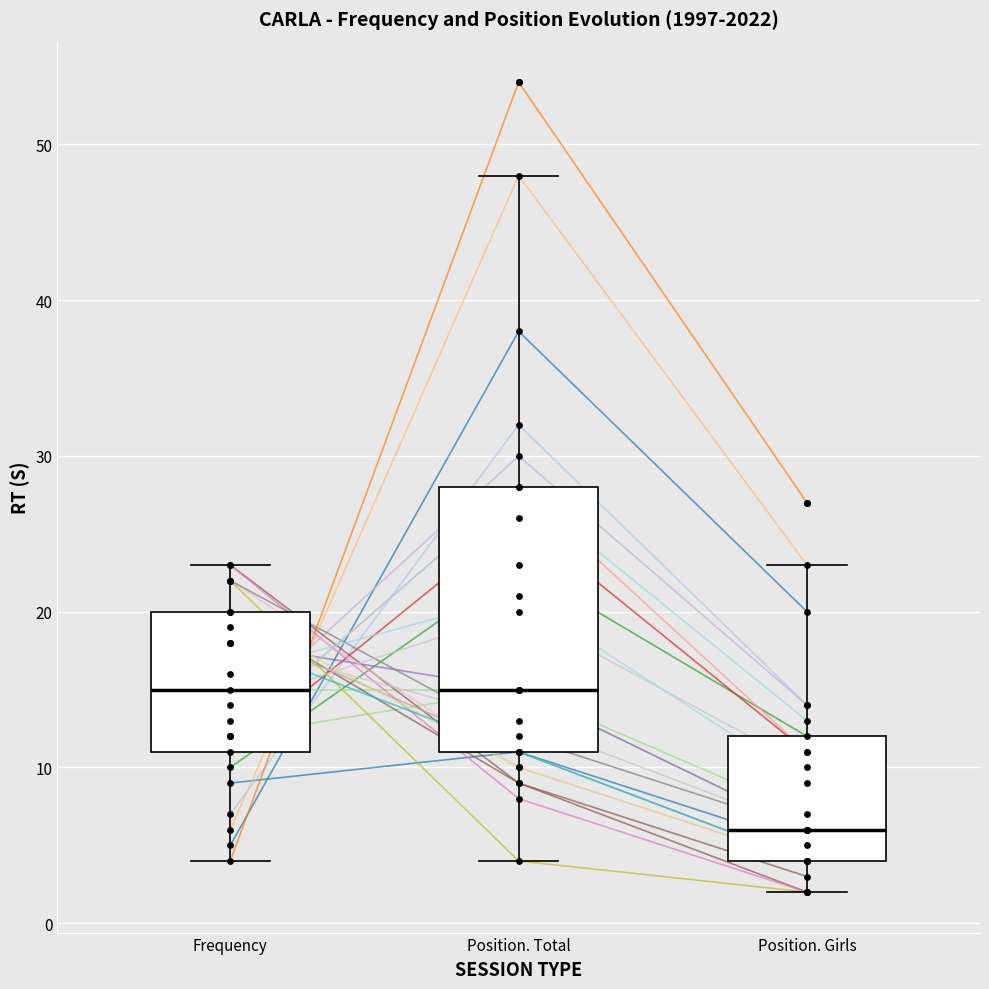

Where does the upper whisker of the box for Position. Girls end on the y-axis? The values are not printed on the chart, so give them approximately, as read against the axis.

23